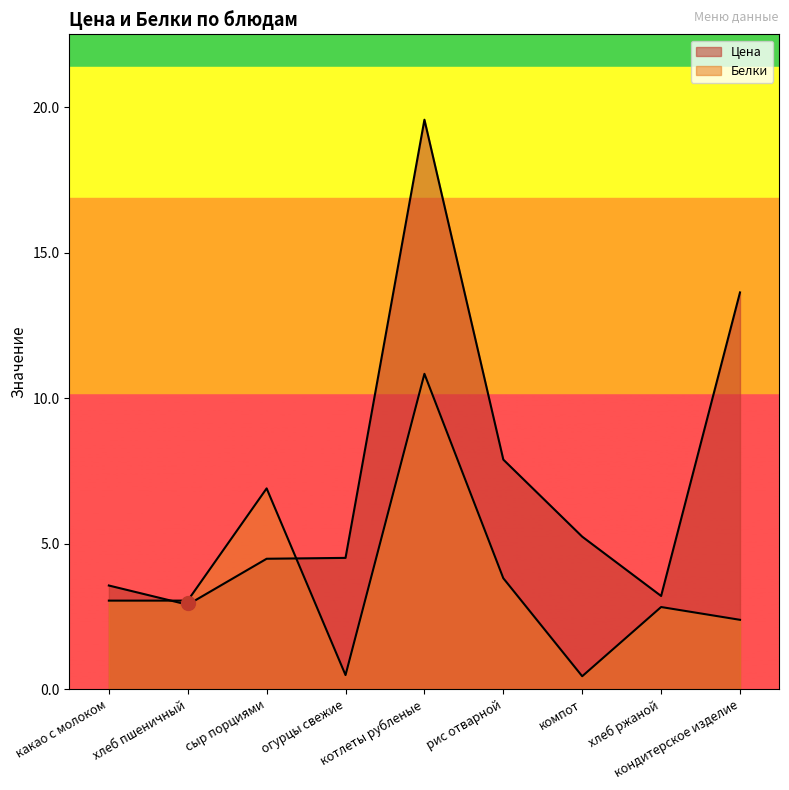

Rank the categories by Цена value from highest to lowest.

котлеты рубленые, кондитерское изделие, рис отварной, компот, огурцы свежие, сыр порциями, какао с молоком, хлеб ржаной, хлеб пшеничный